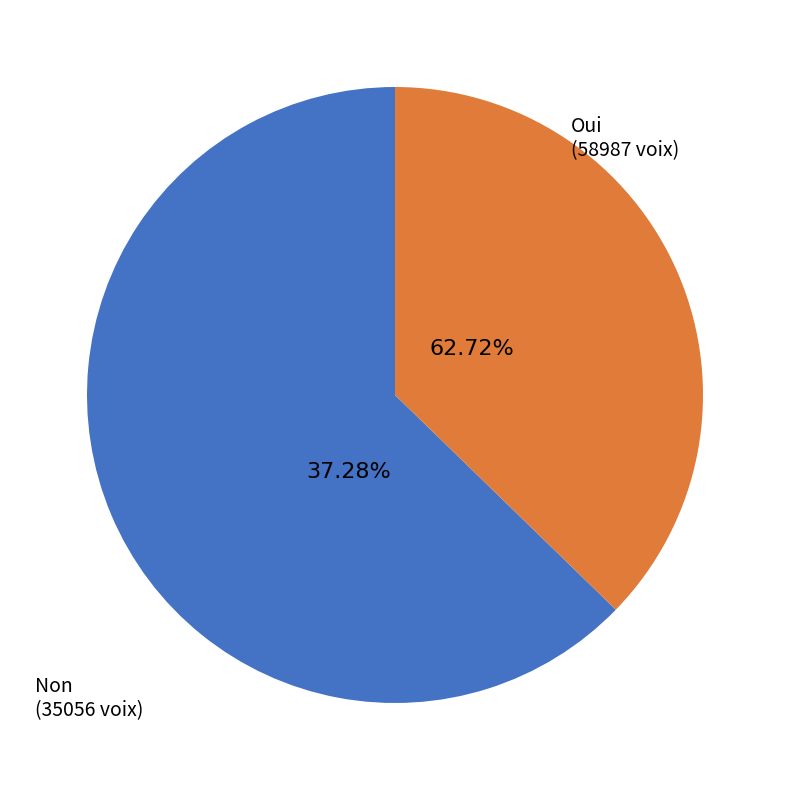

Is it true that Non is 28% of the pie?

False